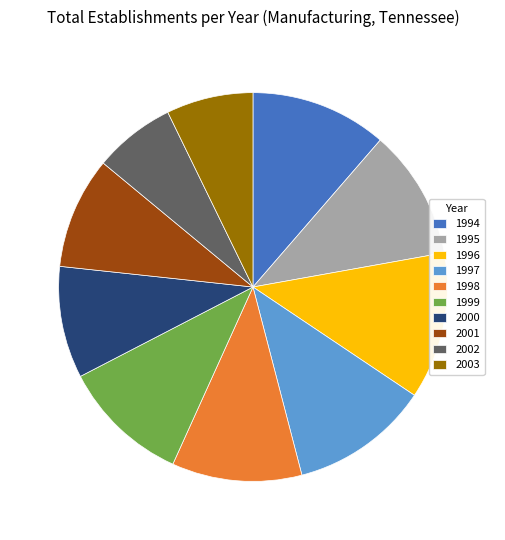

Is there a majority slice in this chart?

No